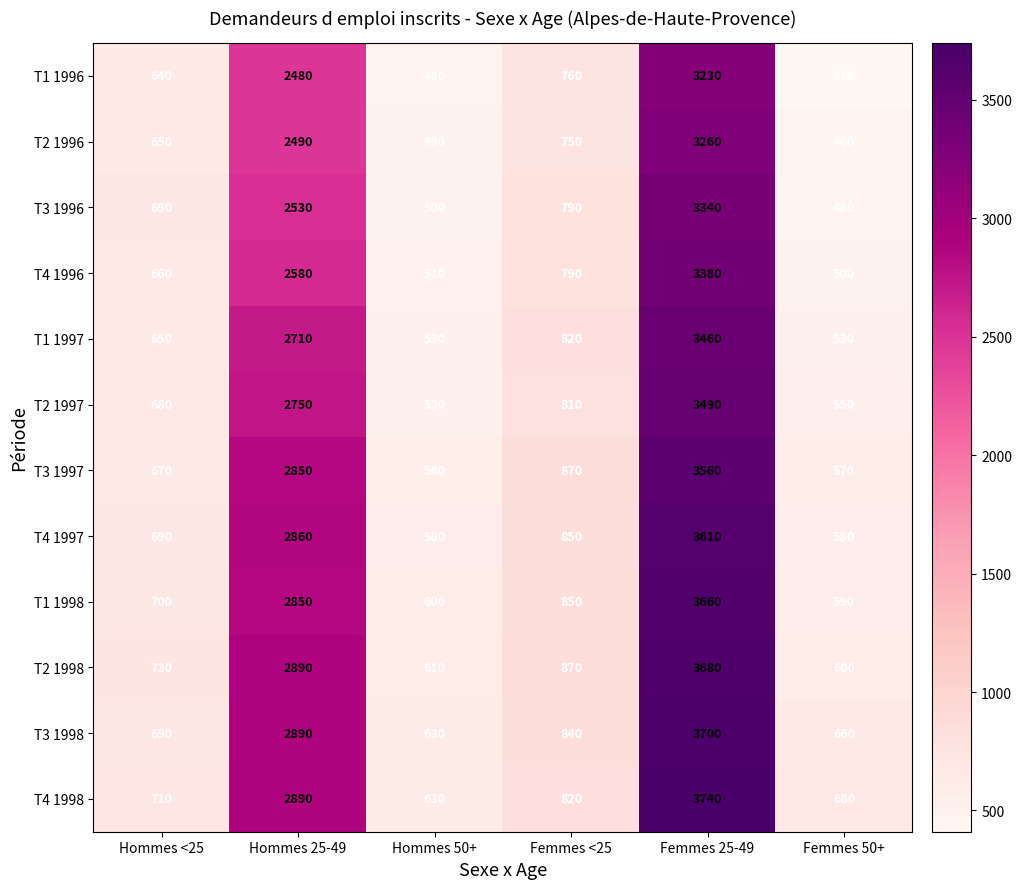

What is the difference between the maximum and minimum values in the T4 1998 series?

3110